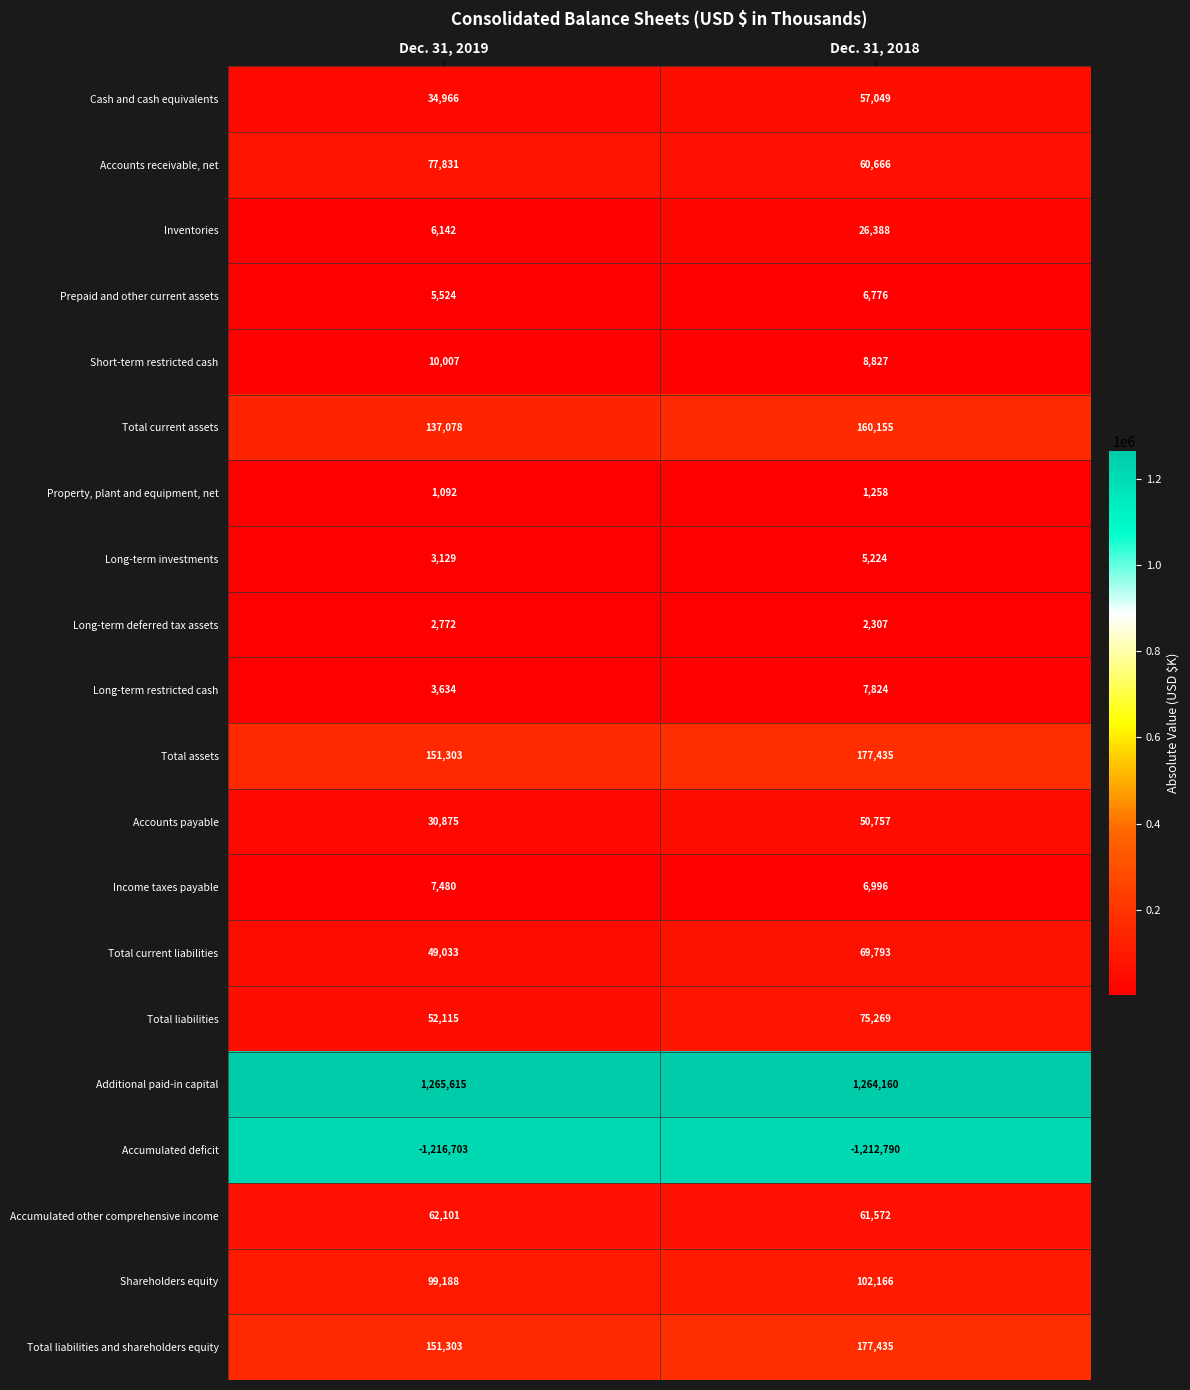

List the labels in order of Long-term restricted cash value, smallest first.

Dec. 31, 2019, Dec. 31, 2018